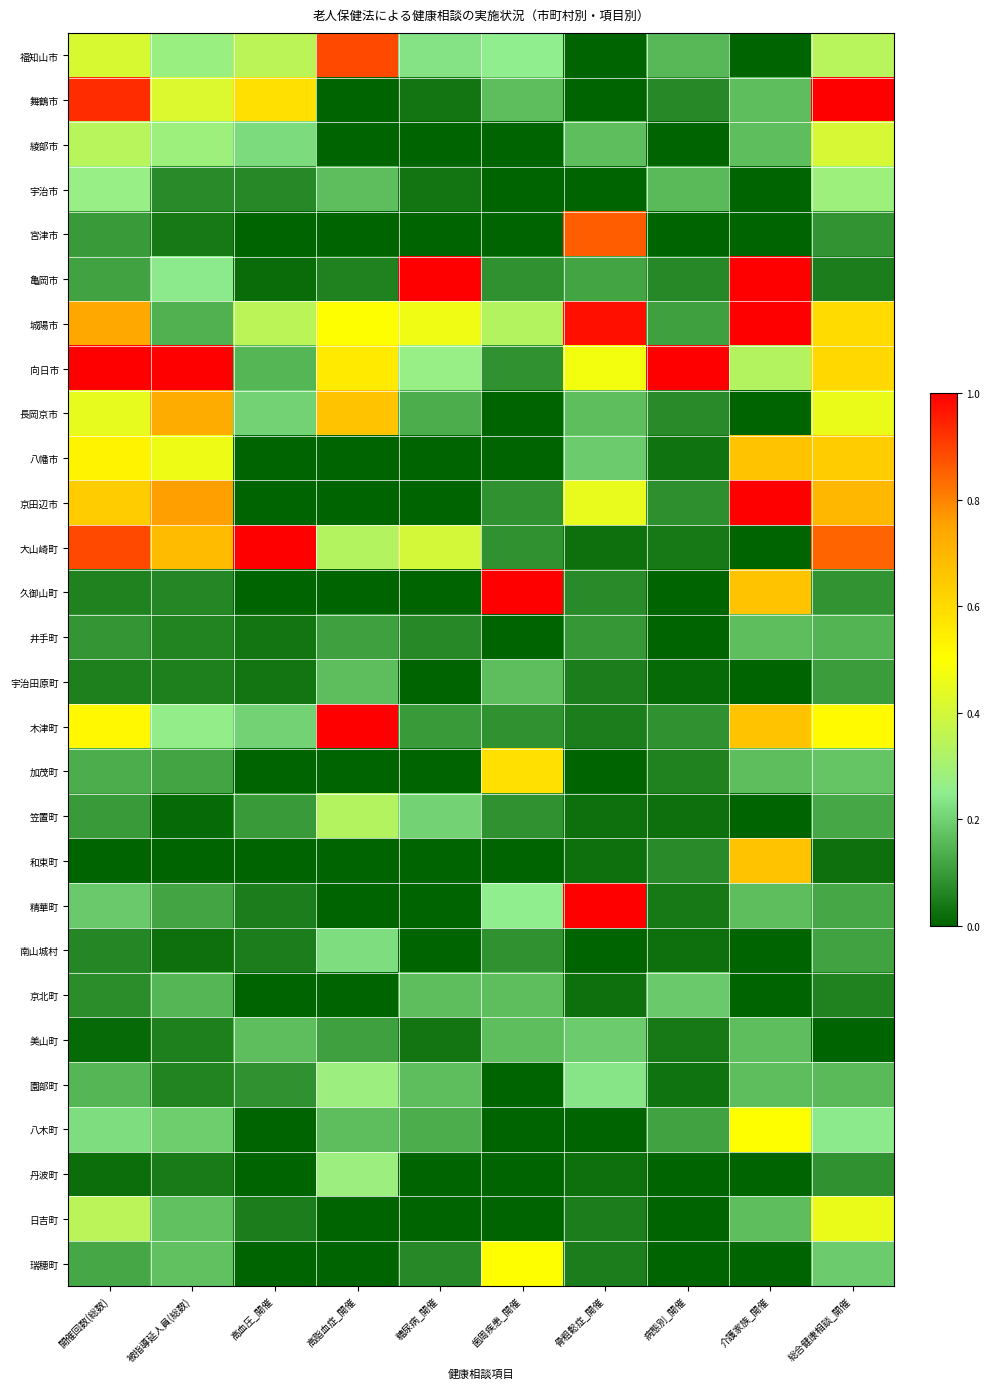

Rank the series by their maximum value, from highest to lowest.

舞鶴市, 亀岡市, 城陽市, 向日市, 京田辺市, 大山崎町, 久御山町, 木津町, 精華町, 福知山市, 宮津市, 長岡京市, 八幡市, 和束町, 加茂町, 八木町, 瑞穂町, 日吉町, 綾部市, 笠置町, 宇治市, 園部町, 丹波町, 南山城村, 美山町, 京北町, 井手町, 宇治田原町